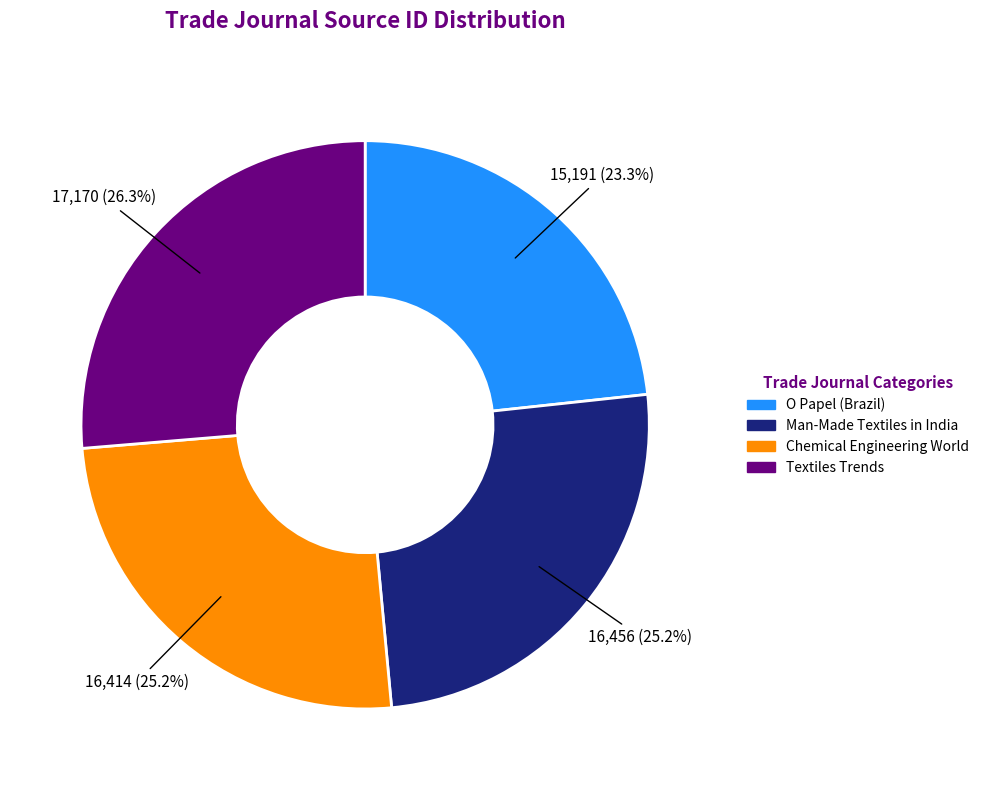

Which slice is the smallest?

O Papel (Brazil)